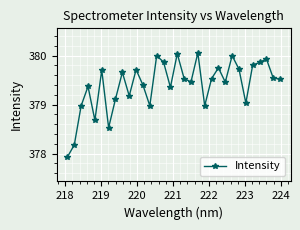

What is the value of the 10th point from the left?

379.2